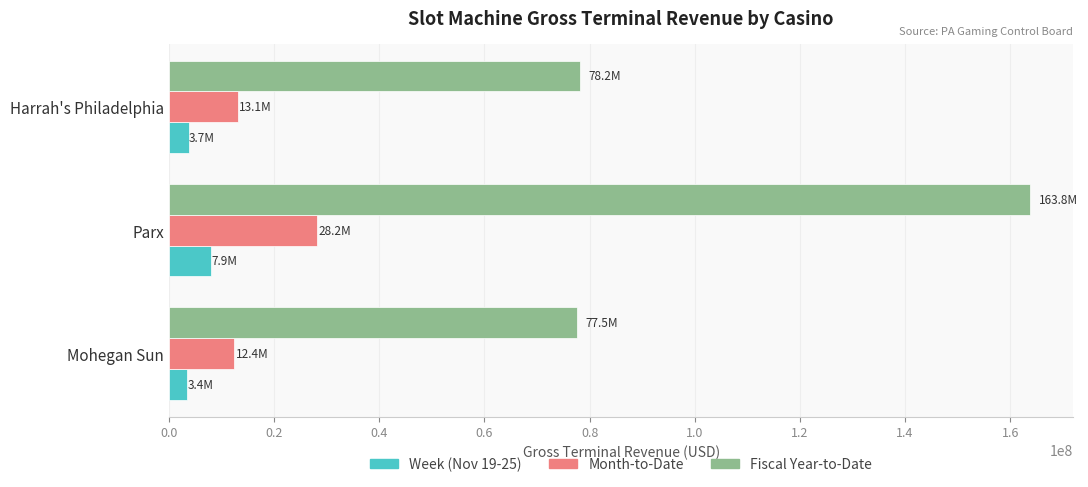

The value of Fiscal Year-to-Date at Parx is 235543413.9. True or false?

False